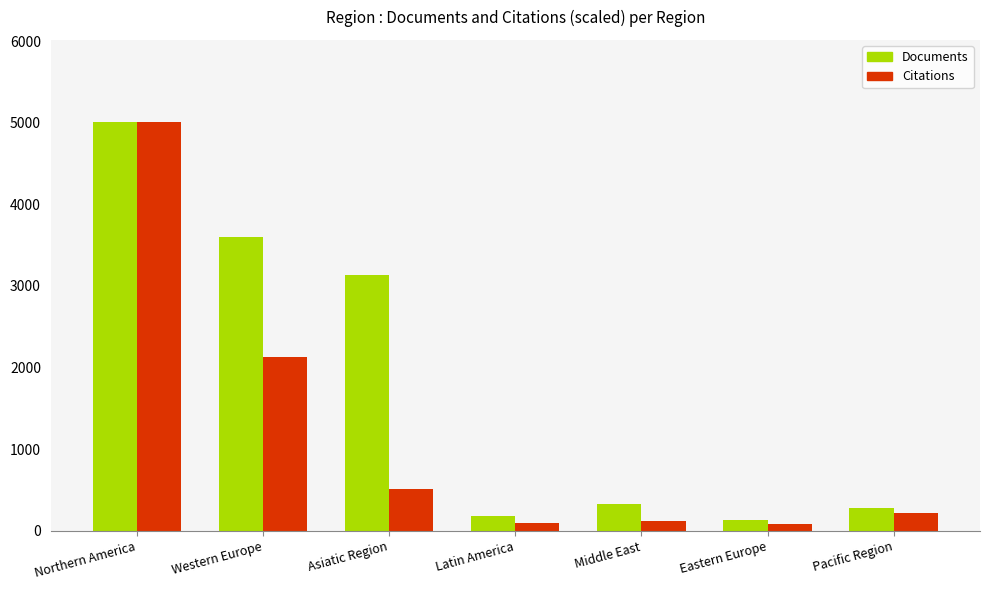

Which category has the highest value across all series?

Northern America